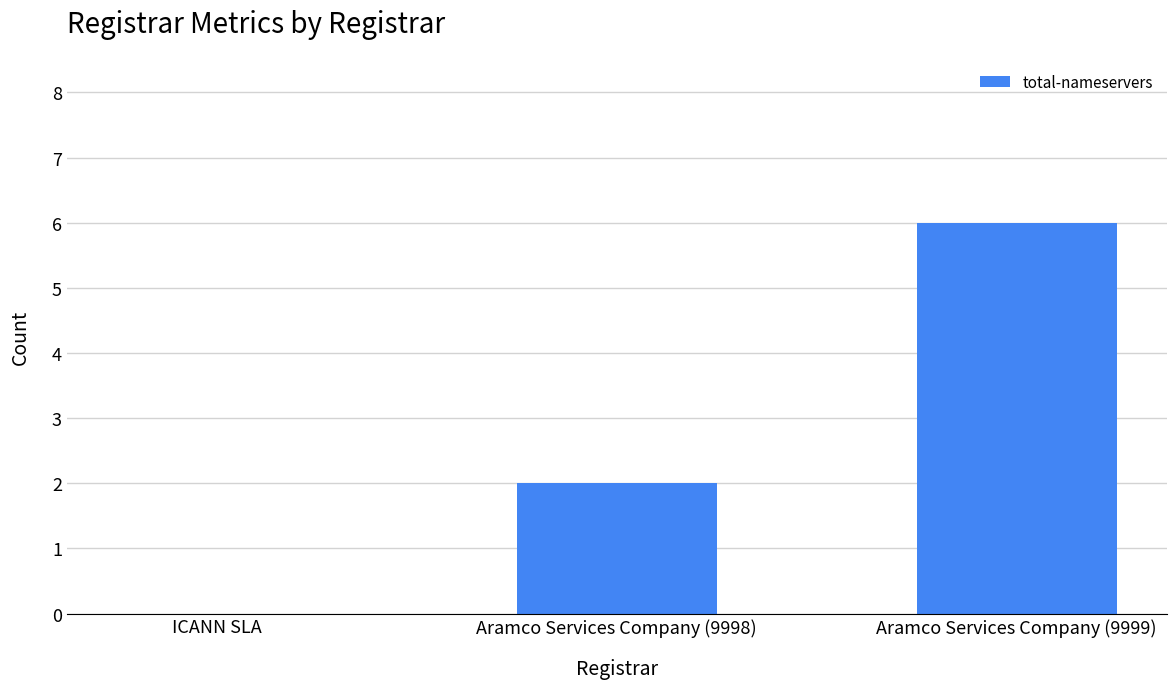

Between Aramco Services Company (9999) and Aramco Services Company (9998), which is larger?

Aramco Services Company (9999)